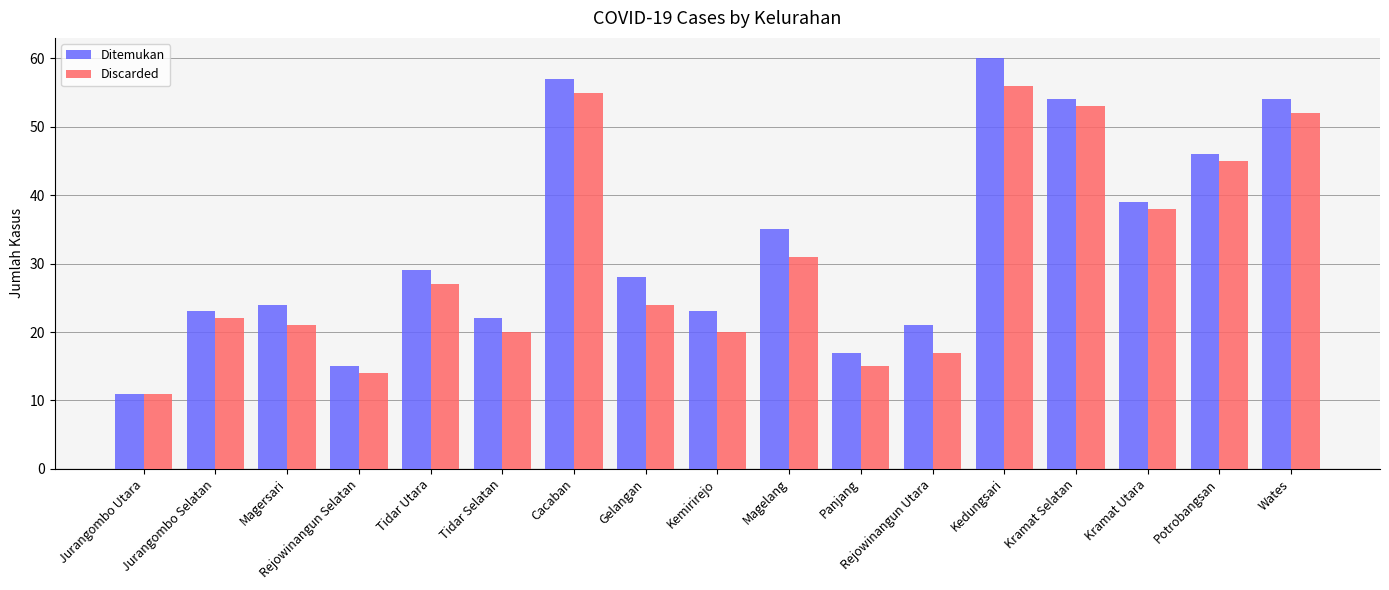

What is the difference between the maximum and minimum values in the Ditemukan series?

49